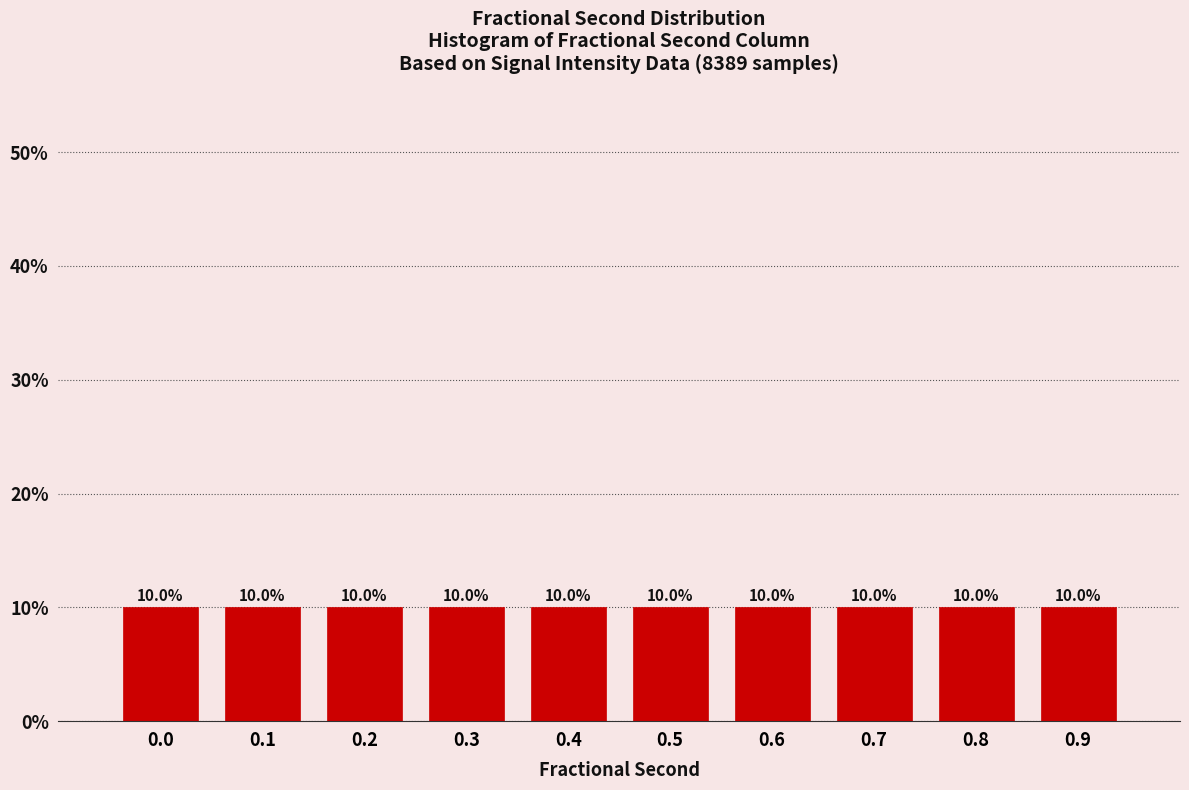

Reading right to left, extract all data points from this chart.

10.0	10.0	10.0	10.0	10.0	10.0	10.0	10.0	10.0	10.0